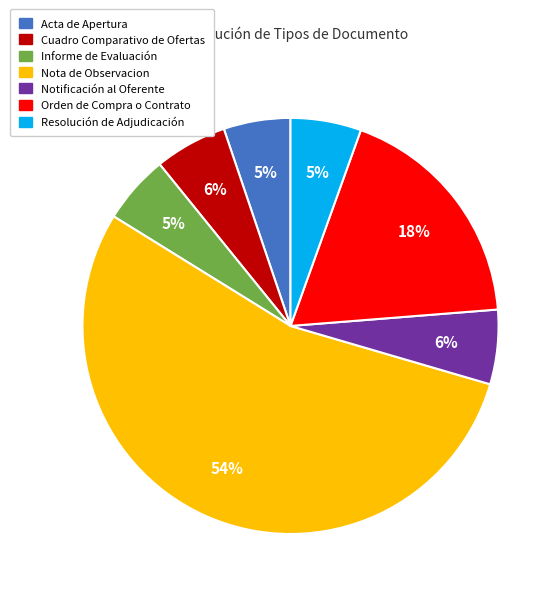

Which category has the biggest portion of the pie?

Nota de Observacion